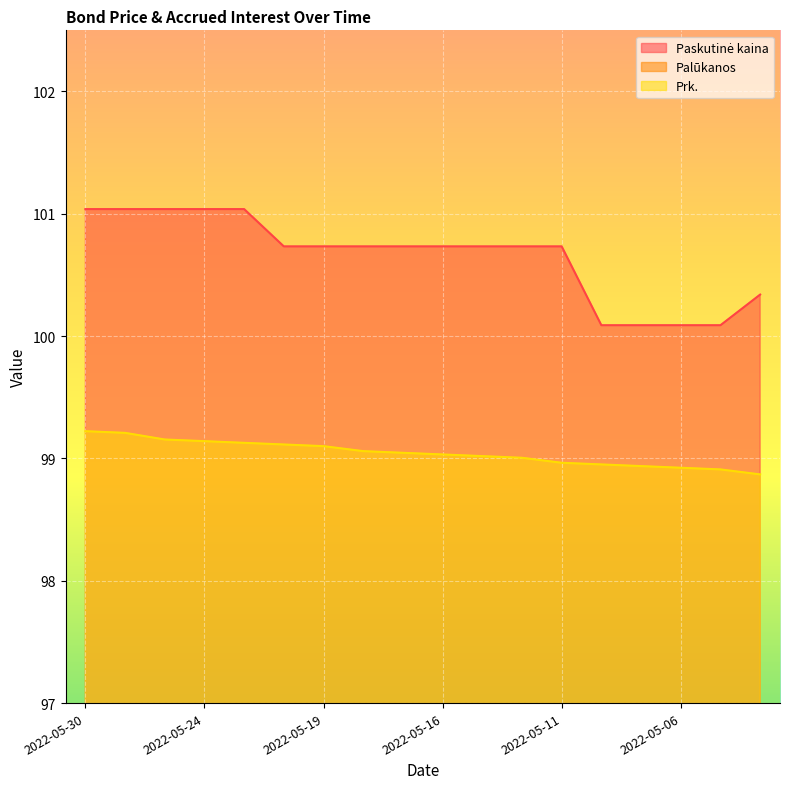

Is it true that Prk. equals 45.8 at 2022-05-24?

False